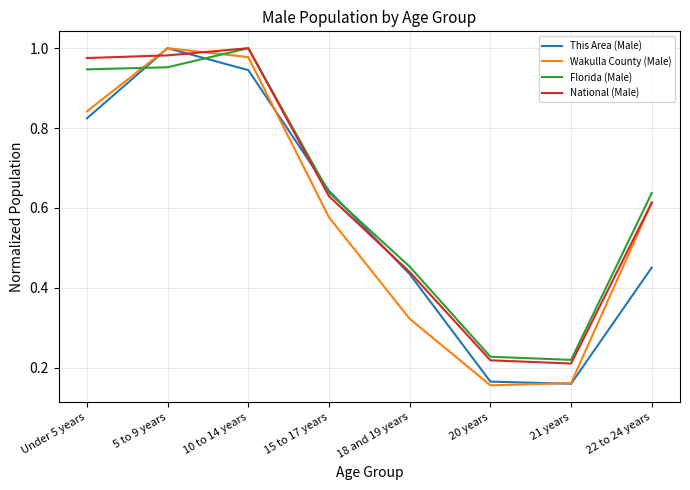

How many lines are shown in the chart?

4